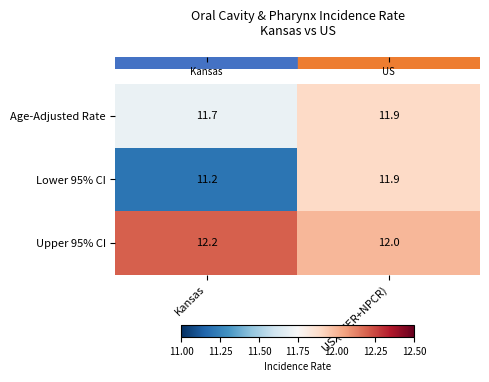

What is the difference between the maximum and minimum values in the Lower 95% CI series?

0.7